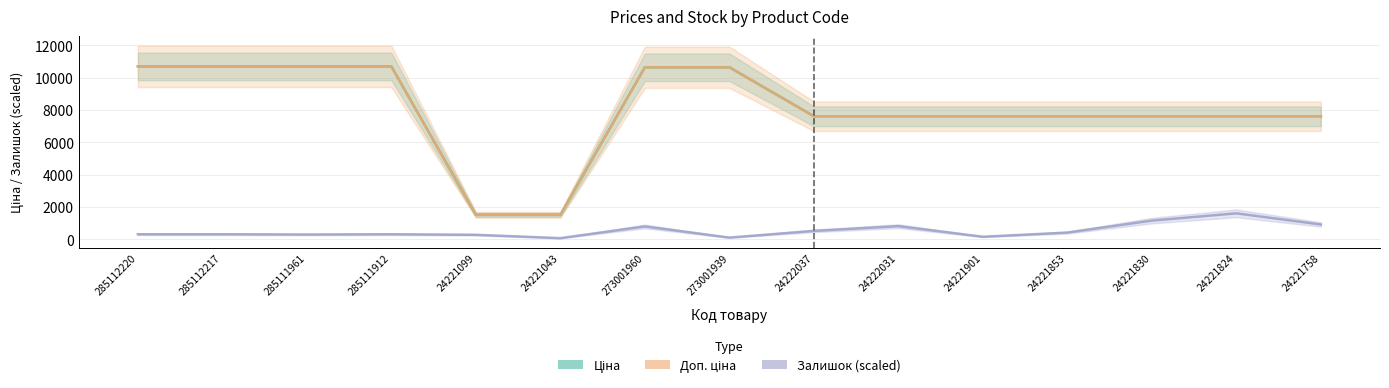

What is the lowest value of the Залишок (scaled) series?

69.0